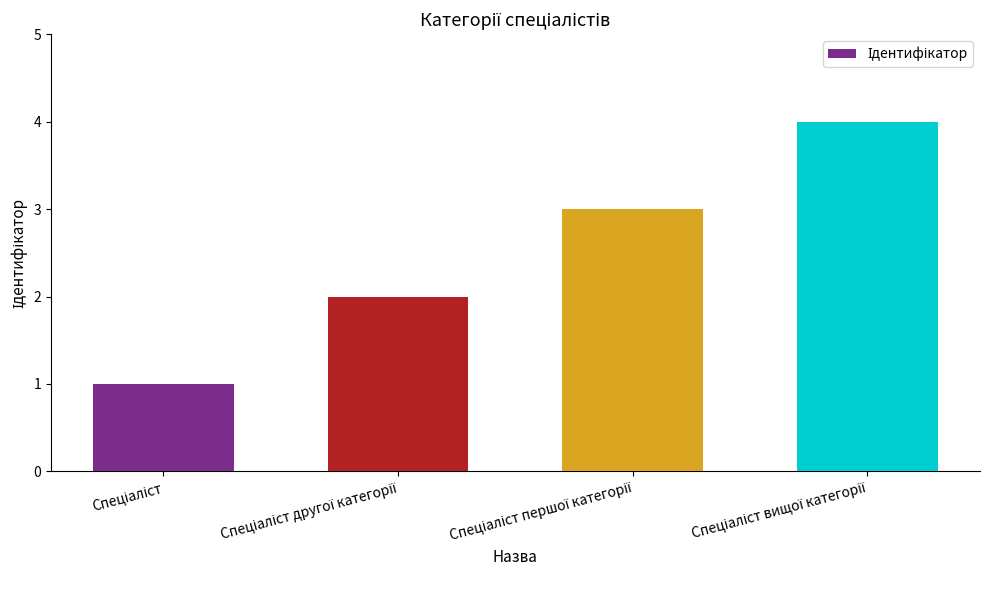

What is the value of the 1st bar from the left?

1